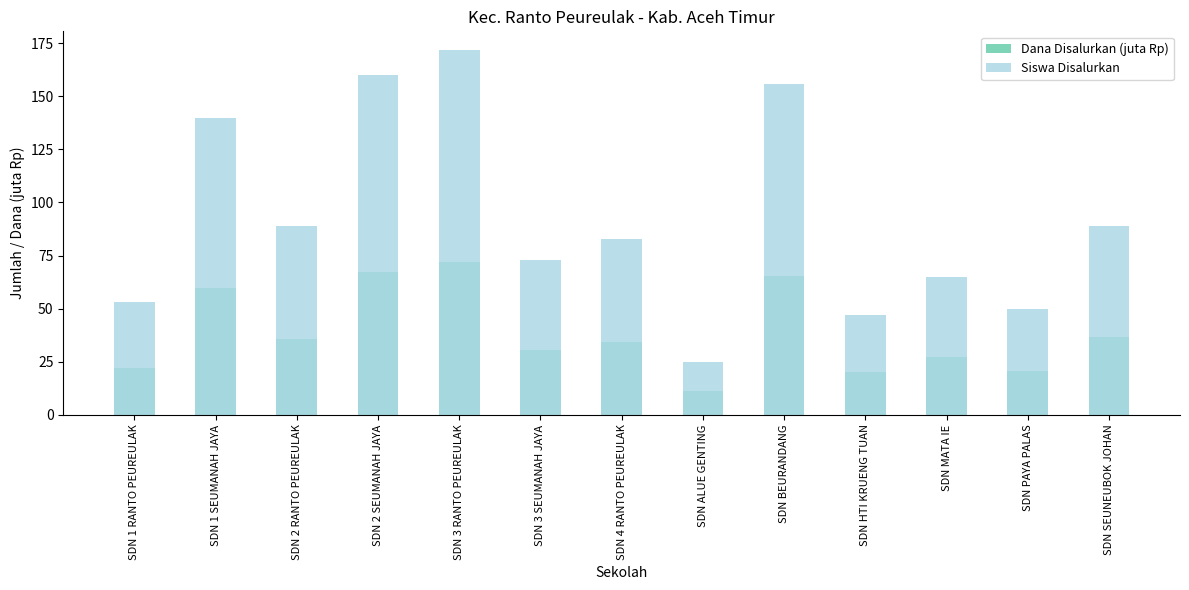

Rank the series by their maximum value, from highest to lowest.

Siswa Disalurkan, Dana Disalurkan (juta Rp)